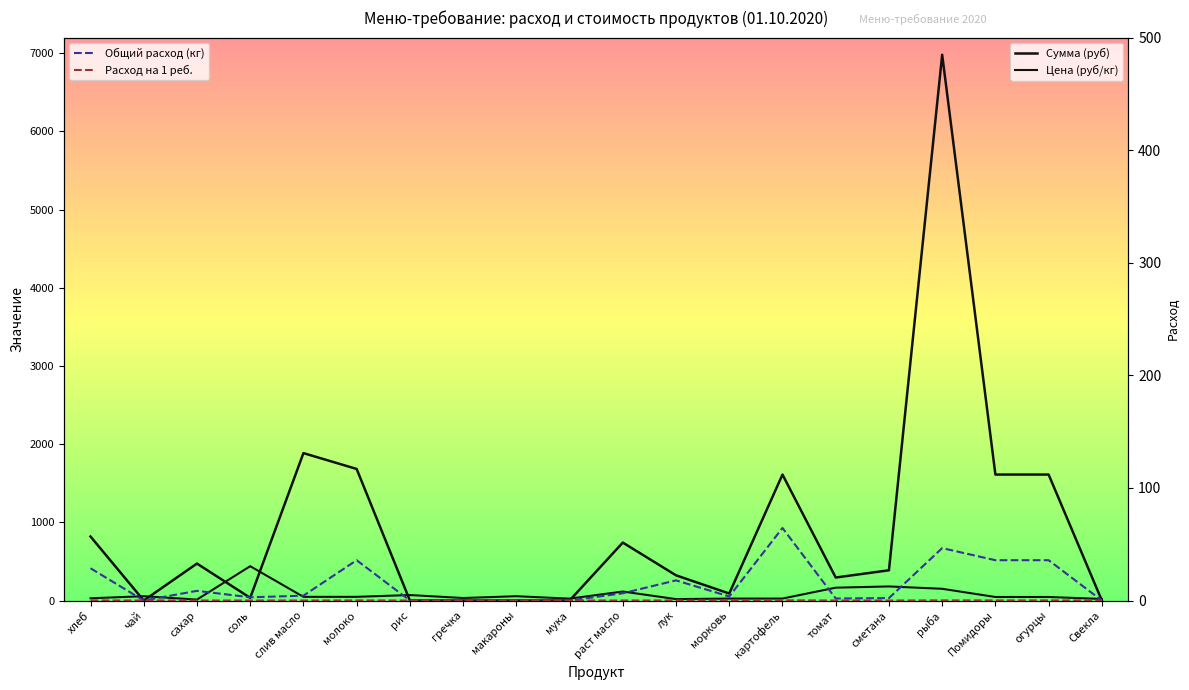

How many values in Общий расход (кг) are above zero?

14